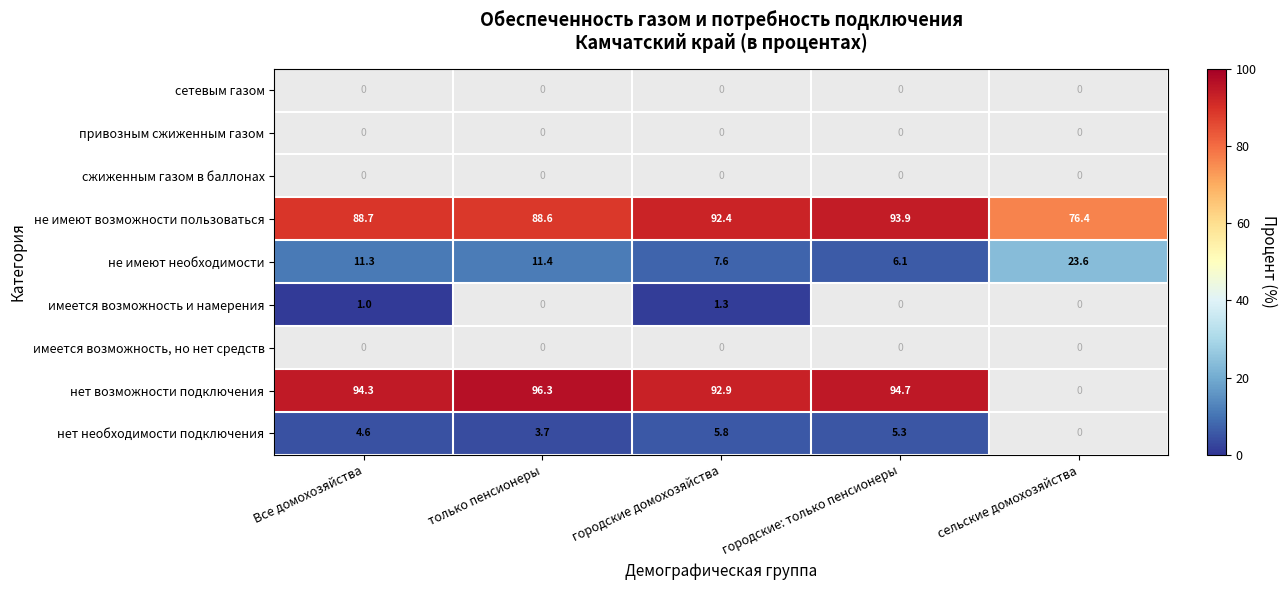

True or false: нет необходимости подключения has a value of 8.3 at городские: только пенсионеры.

False